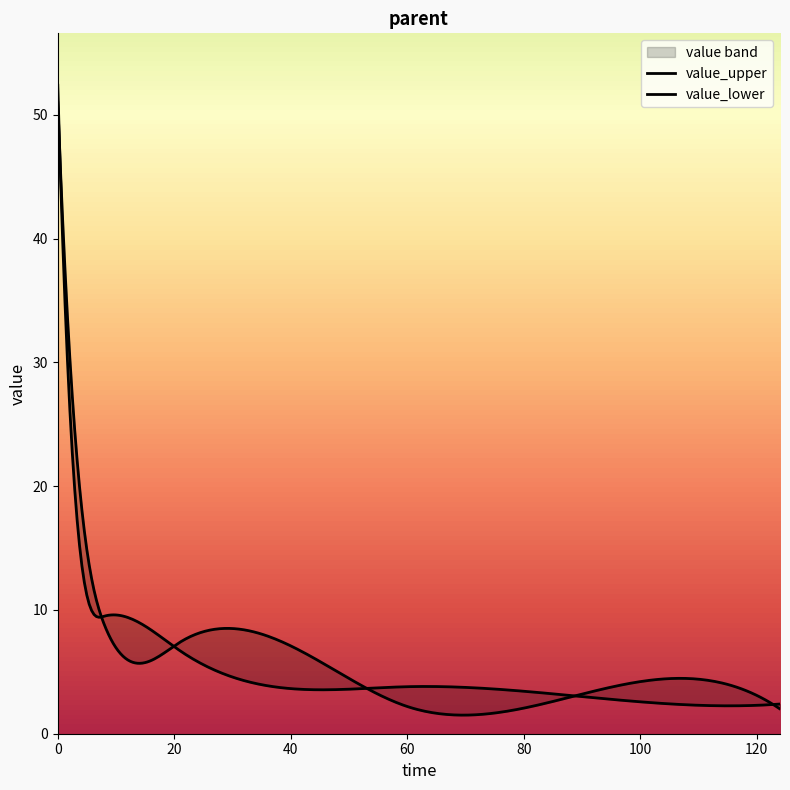

Does the chart have visible grid lines?

No